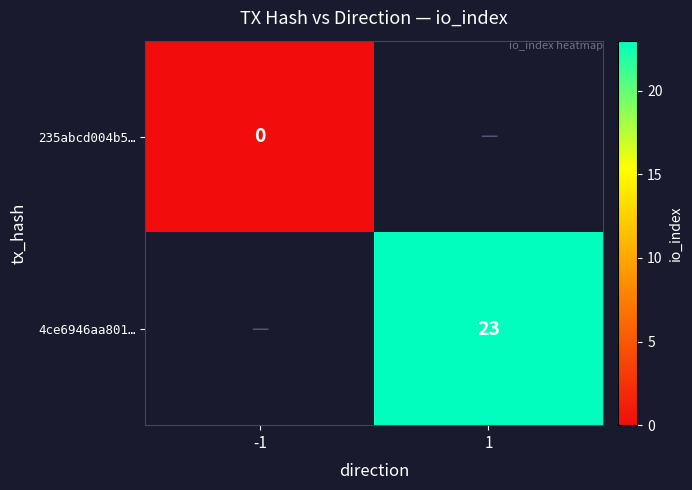

The 4ce6946aa801… series shows 23 at 1. True or false?

True